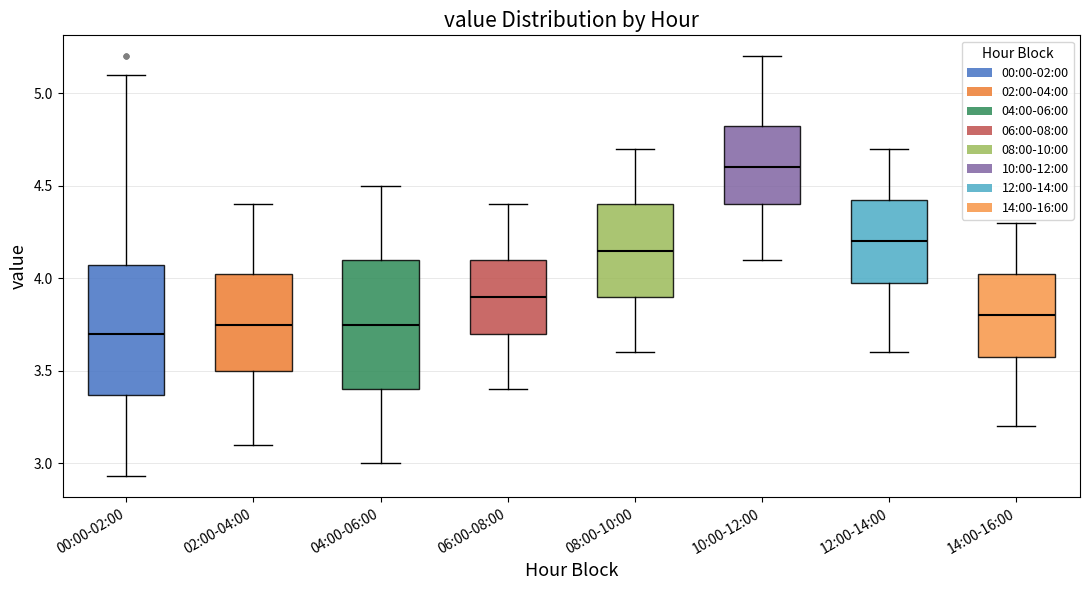

Where does the median line of the box for 04:00-06:00 sit on the y-axis? The values are not printed on the chart, so give them approximately, as read against the axis.

3.75